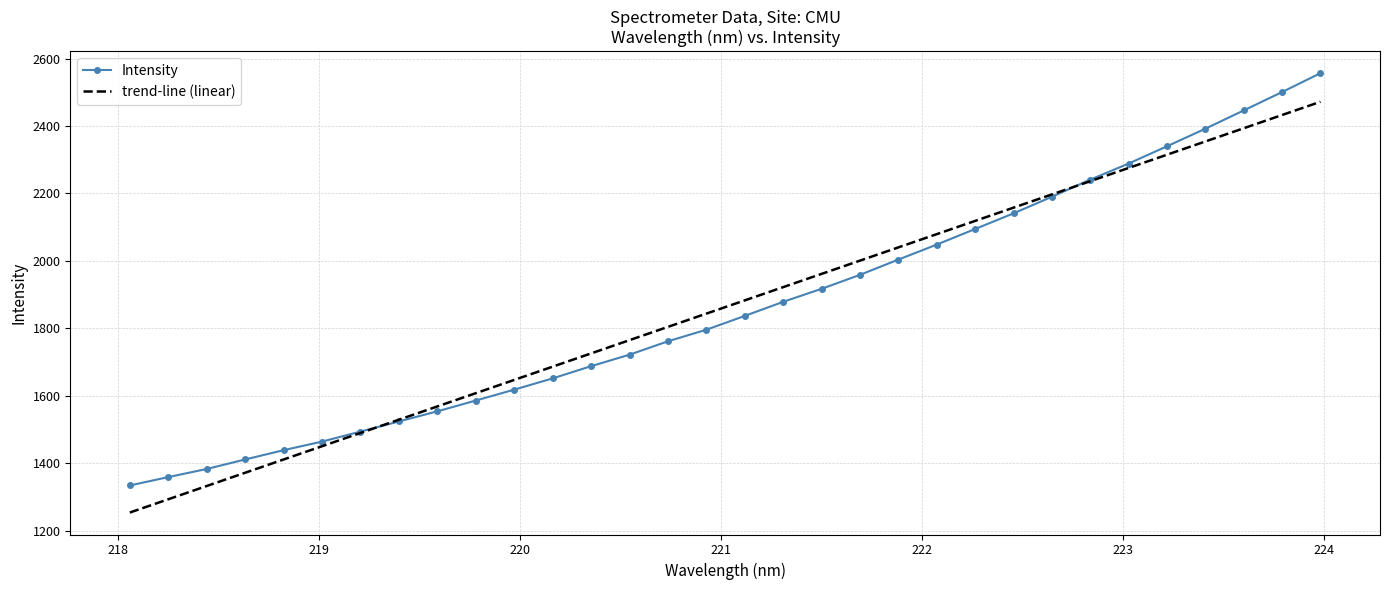

Rank the series by their maximum value, from highest to lowest.

Intensity, trend-line (linear)